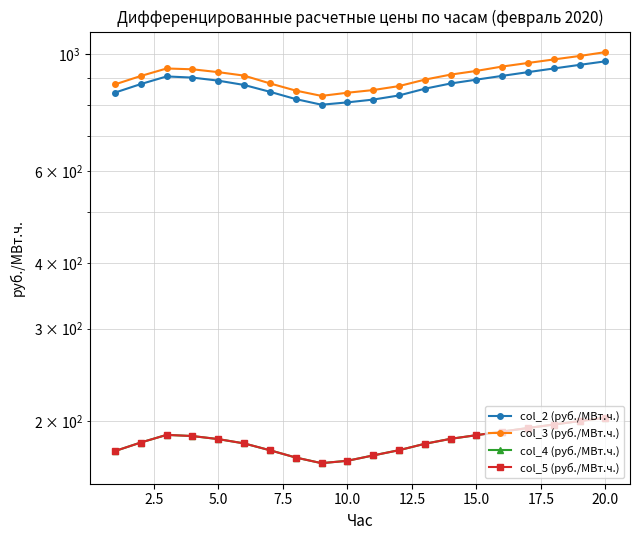

What is the difference between the col_5 (руб./МВт.ч.) values at 20.0 and 2.5?

15.8